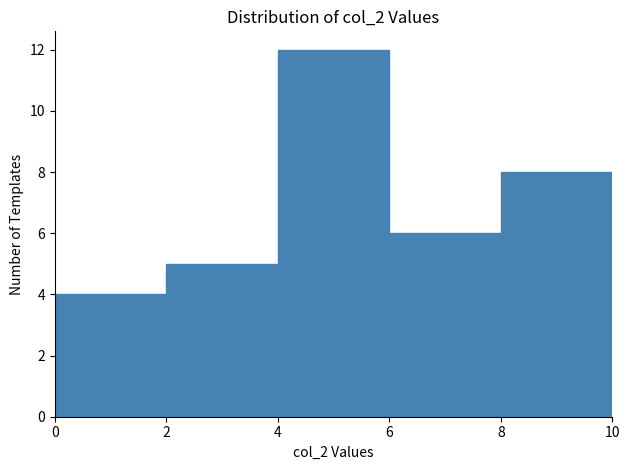

Reading left to right, list every bar in this chart as the range it spans on the x-axis followed by its height. The values are not printed on the chart, so give them approximately, as read against the axis.

0 to 2: 4
2 to 4: 5
4 to 6: 12
6 to 8: 6
8 to 10: 8